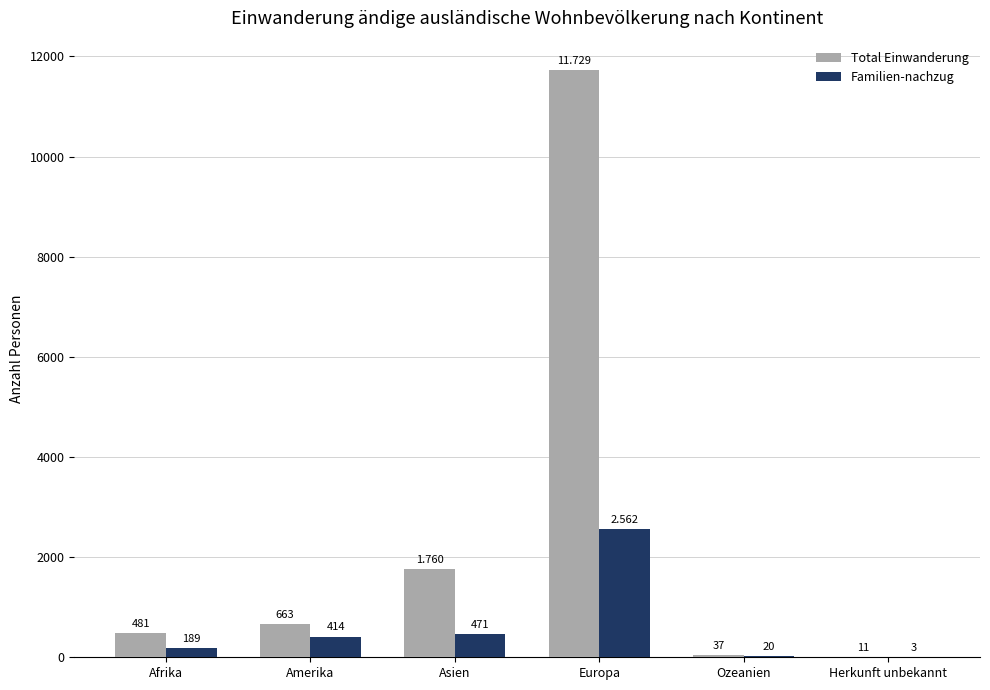

Which category has the highest value across all series?

Europa